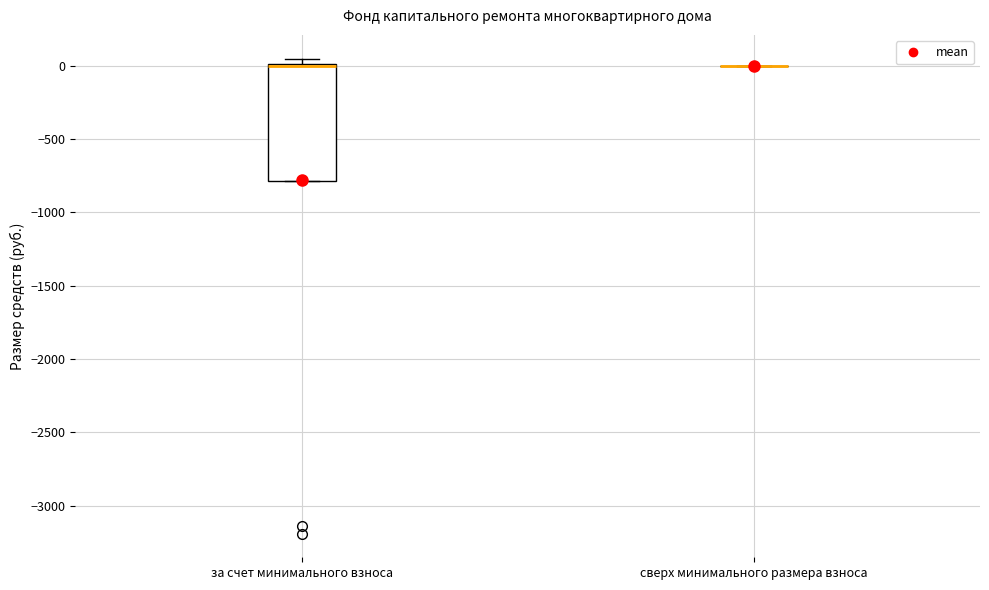

Reading left to right, transcribe this box plot: for each box, give where its median line is, the range the box spans, and where its two whiskers end, as read against the y-axis. The values are not printed on the chart, so give them approximately, as read against the axis.

за счет минимального взноса: median 0 (drawn on the box's upper edge), box -800 to 0, whiskers -800 to 50
сверх минимального размера взноса: box collapsed to a line at 0, whiskers 0 to 0